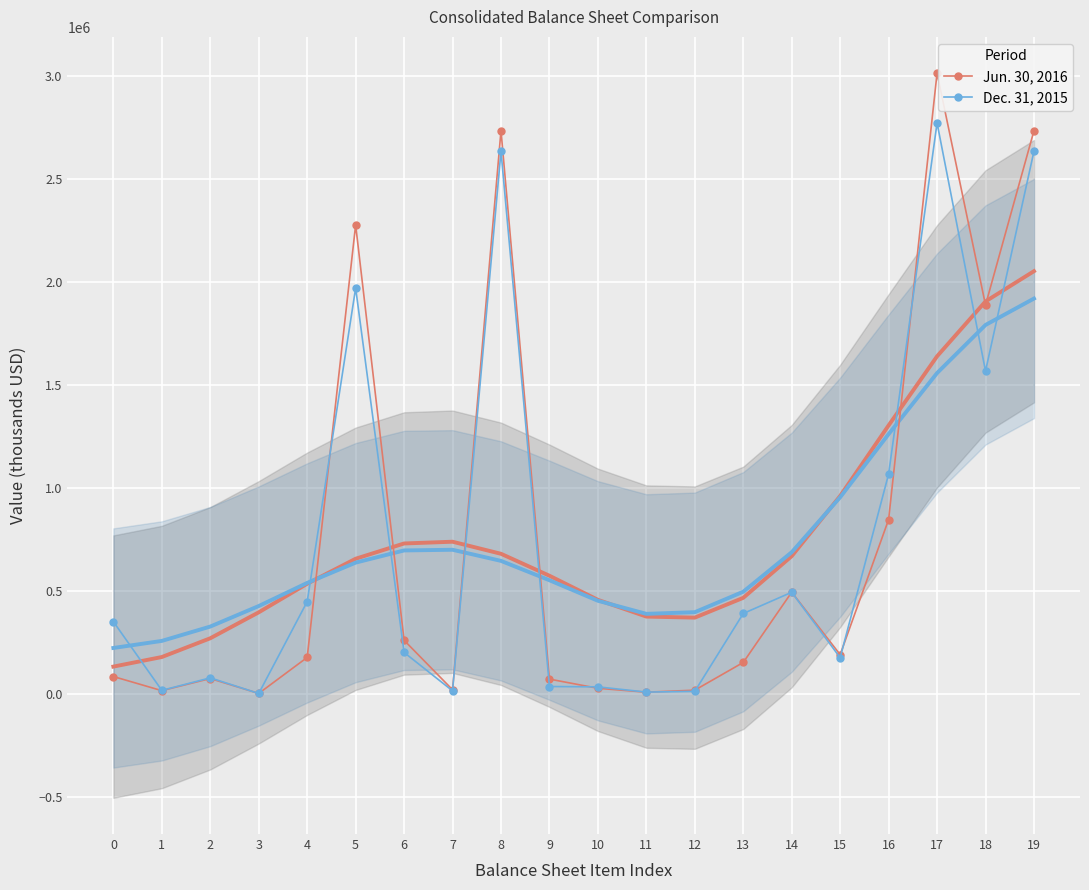

What is the difference between the maximum and second lowest values in the Jun. 30, 2016 series?

3004938